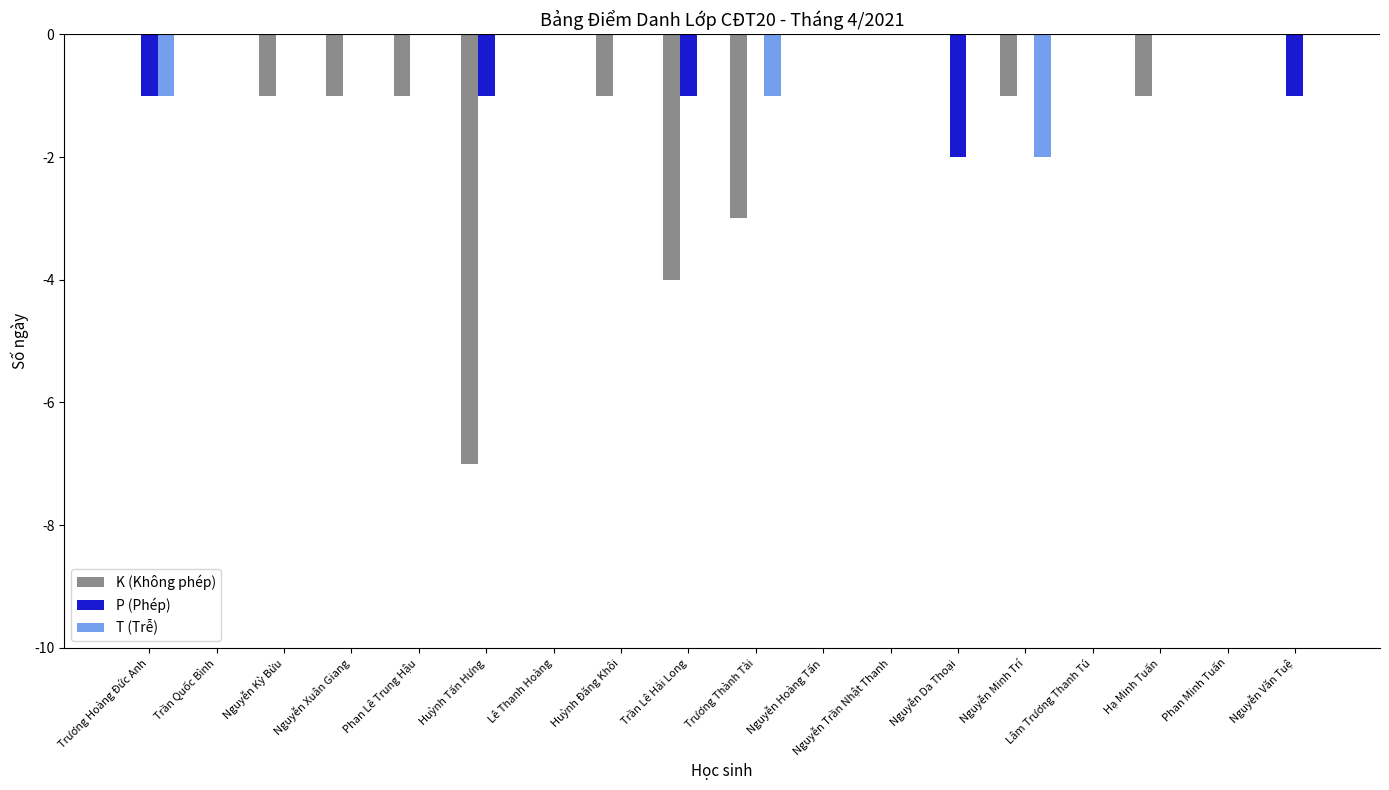

Reading left to right, list all the values displayed in this chart.

K (Không phép): Trương Hoàng Đức Anh=0	Trần Quốc Bình=0	Nguyễn Kỳ Bửu=-1	Nguyễn Xuân Giang=-1	Phan Lê Trung Hậu=-1	Huỳnh Tấn Hưng=-7	Lê Thanh Hoàng=0	Huỳnh Đăng Khôi=-1	Trần Lê Hải Long=-4	Trương Thành Tài=-3	Nguyễn Hoàng Tấn=0	Nguyễn Trần Nhật Thanh=0	Nguyễn Da Thoại=0	Nguyễn Minh Trí=-1	Lâm Trương Thanh Tú=0	Hạ Minh Tuấn=-1	Phan Minh Tuấn=0	Nguyễn Văn Tuệ=0
P (Phép): Trương Hoàng Đức Anh=-1	Trần Quốc Bình=0	Nguyễn Kỳ Bửu=0	Nguyễn Xuân Giang=0	Phan Lê Trung Hậu=0	Huỳnh Tấn Hưng=-1	Lê Thanh Hoàng=0	Huỳnh Đăng Khôi=0	Trần Lê Hải Long=-1	Trương Thành Tài=0	Nguyễn Hoàng Tấn=0	Nguyễn Trần Nhật Thanh=0	Nguyễn Da Thoại=-2	Nguyễn Minh Trí=0	Lâm Trương Thanh Tú=0	Hạ Minh Tuấn=0	Phan Minh Tuấn=0	Nguyễn Văn Tuệ=-1
T (Trễ): Trương Hoàng Đức Anh=-1	Trần Quốc Bình=0	Nguyễn Kỳ Bửu=0	Nguyễn Xuân Giang=0	Phan Lê Trung Hậu=0	Huỳnh Tấn Hưng=0	Lê Thanh Hoàng=0	Huỳnh Đăng Khôi=0	Trần Lê Hải Long=0	Trương Thành Tài=-1	Nguyễn Hoàng Tấn=0	Nguyễn Trần Nhật Thanh=0	Nguyễn Da Thoại=0	Nguyễn Minh Trí=-2	Lâm Trương Thanh Tú=0	Hạ Minh Tuấn=0	Phan Minh Tuấn=0	Nguyễn Văn Tuệ=0